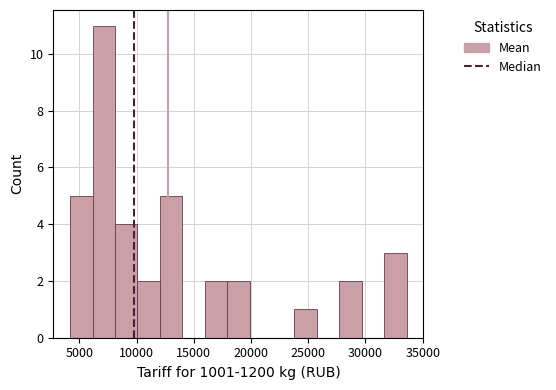

Around what value on the x-axis is the tallest bar? Give the approximate position of its centre, as read against the axis.

7000